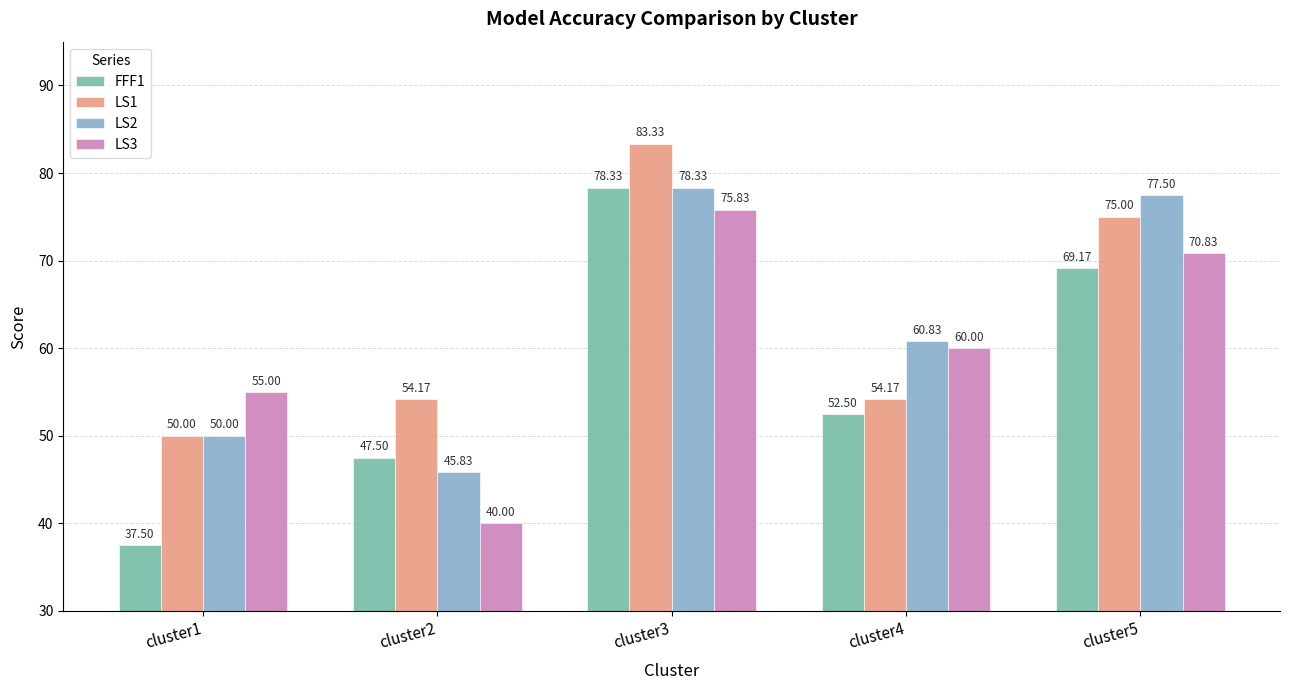

Reading right to left, what are all the values shown in this chart?

FFF1: cluster5=69.2	cluster4=52.5	cluster3=78.3	cluster2=47.5	cluster1=37.5
LS1: cluster5=75.0	cluster4=54.2	cluster3=83.3	cluster2=54.2	cluster1=50.0
LS2: cluster5=77.5	cluster4=60.8	cluster3=78.3	cluster2=45.8	cluster1=50.0
LS3: cluster5=70.8	cluster4=60.0	cluster3=75.8	cluster2=40.0	cluster1=55.0